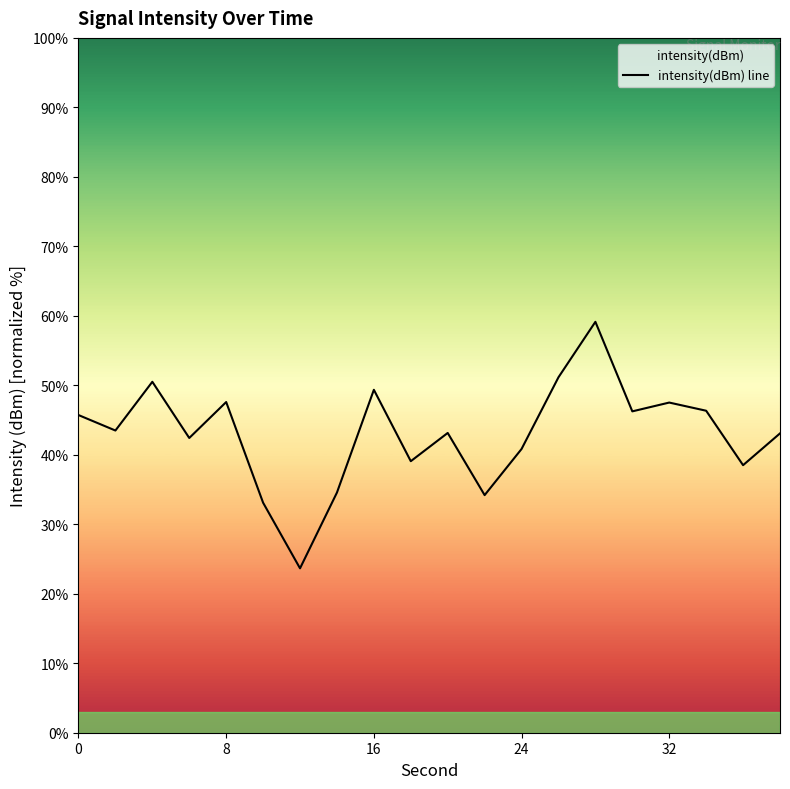

Is this an area chart (filled region under the line)?

No